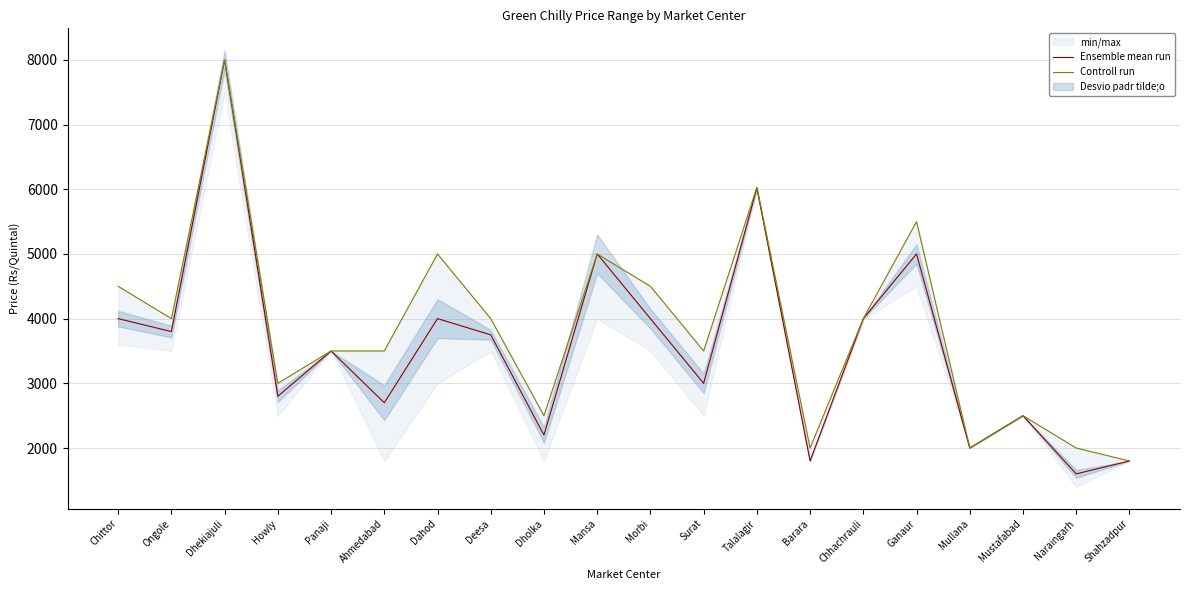

At Deesa, list the series in order from largest to smallest.

Controll run, Ensemble mean run